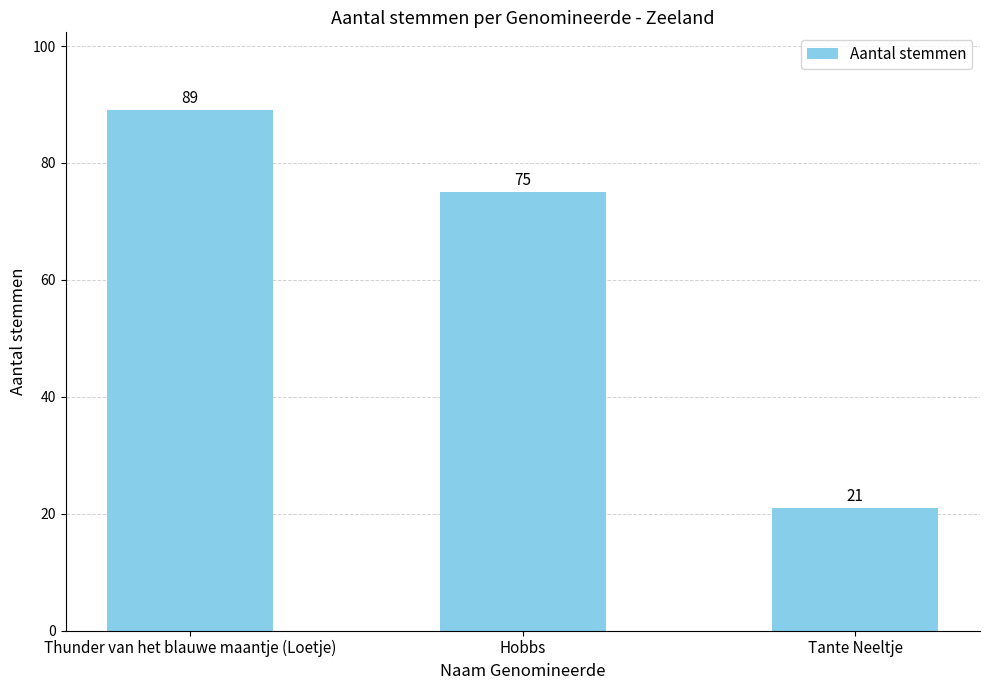

What is the ratio of the value at Tante Neeltje to the value at Thunder van het blauwe maantje (Loetje)?

0.2